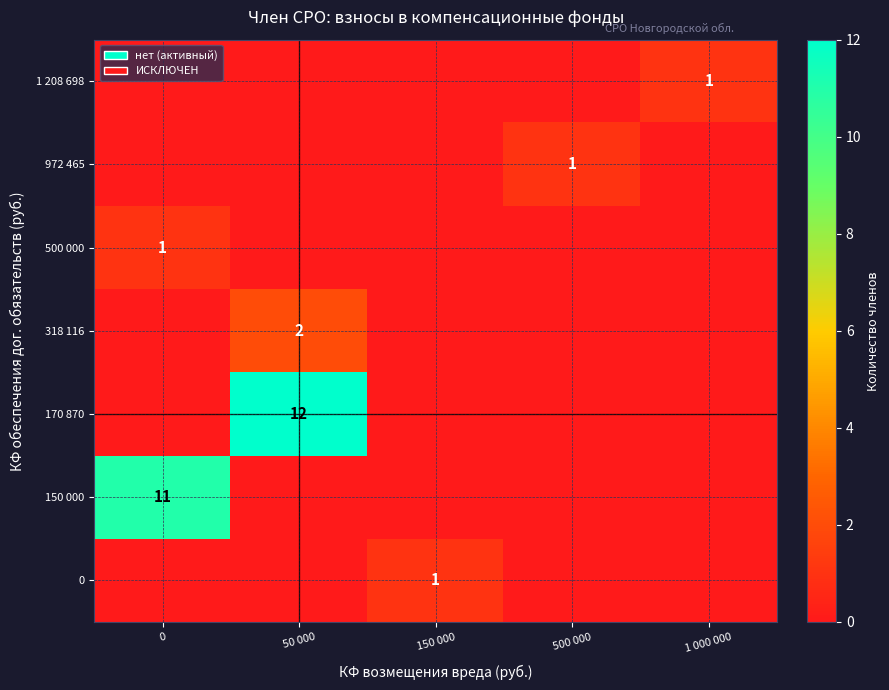

Is the value of 170 870 at 50 000 greater than the value of 972 465 at 500 000?

Yes